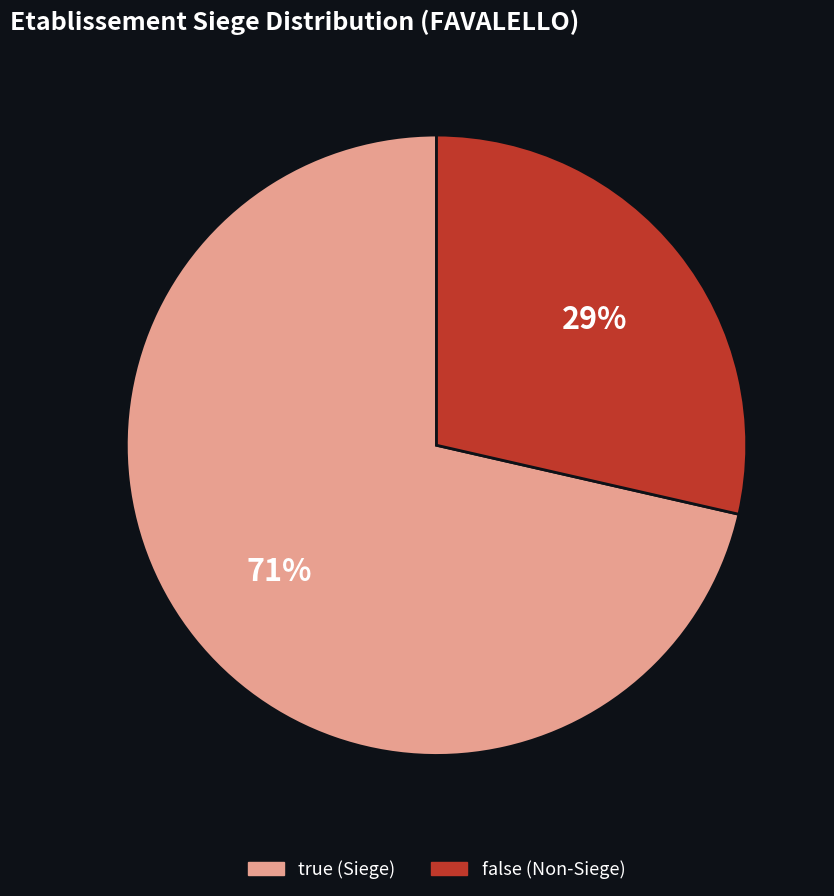

True or false: true accounts for 71% of the total.

True